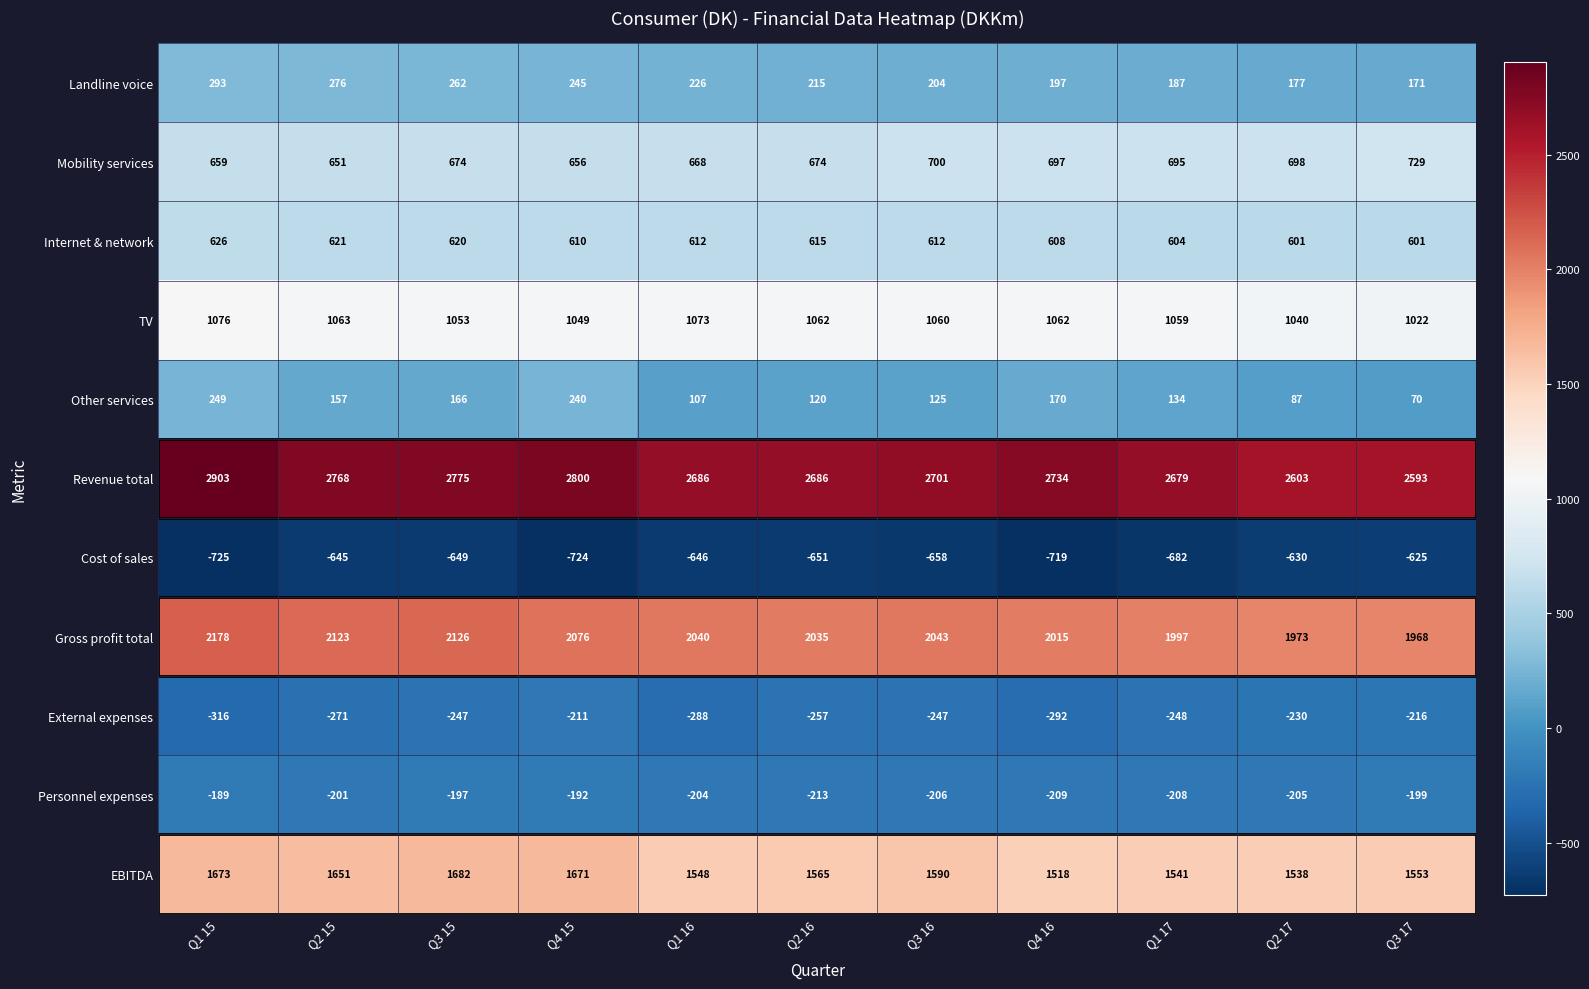

True or false: Mobility services has a value of 331 at Q2 15.

False